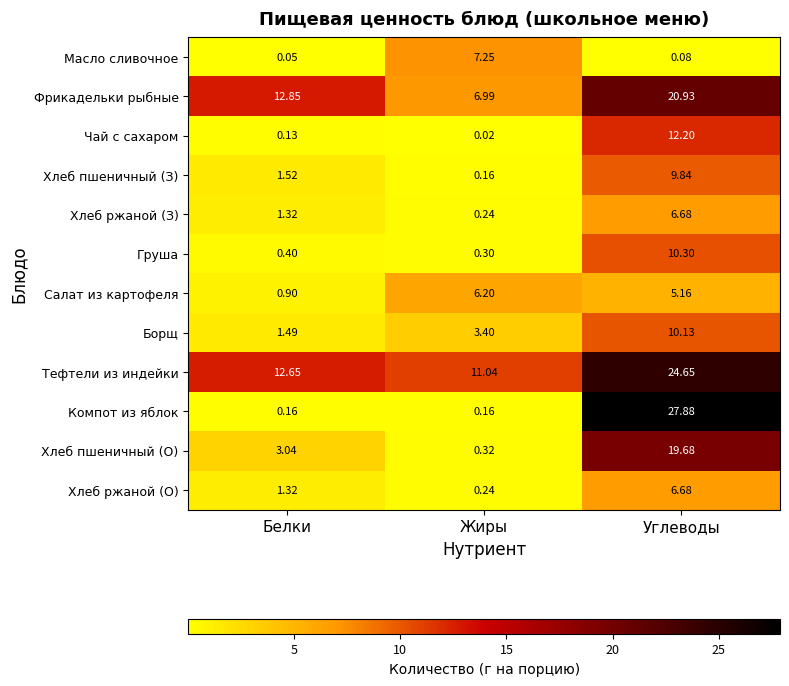

Which series has the largest range (max minus min)?

Компот из яблок